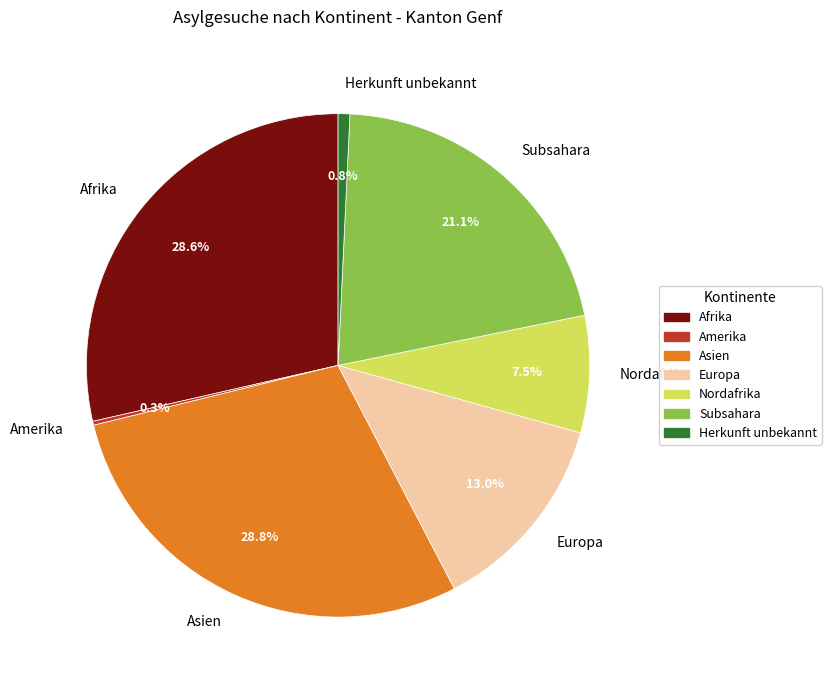

What percentage is NOT represented by Europa?

87.0%